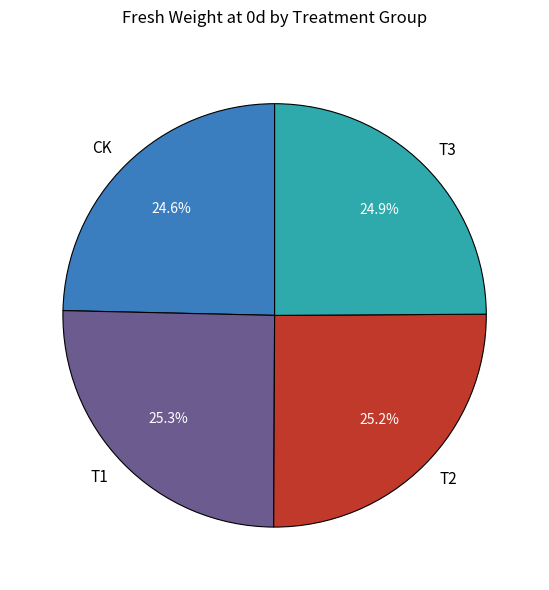

Does CK account for over 50% of the chart?

No